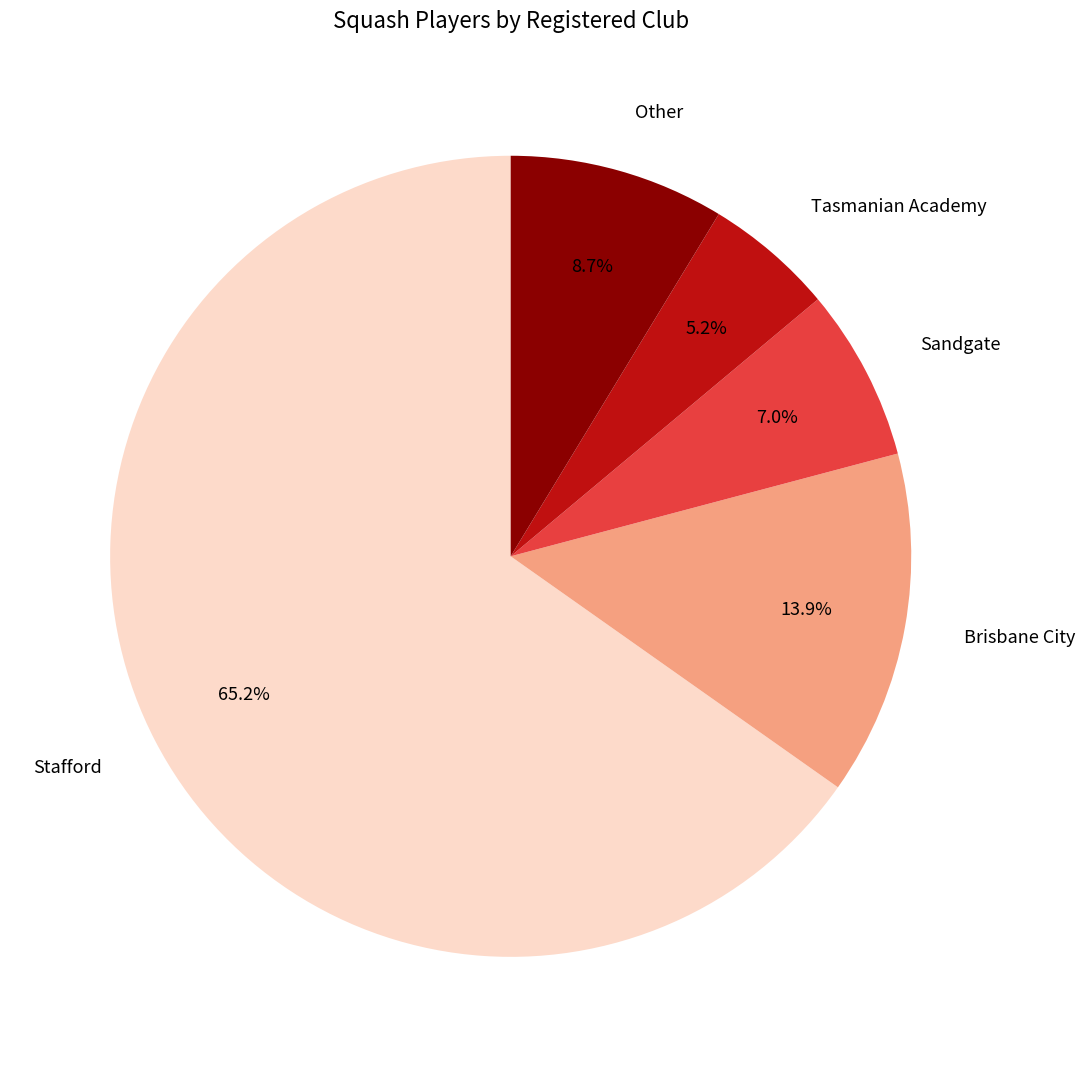

The Tasmanian Academy slice represents 5% of the pie. True or false?

True